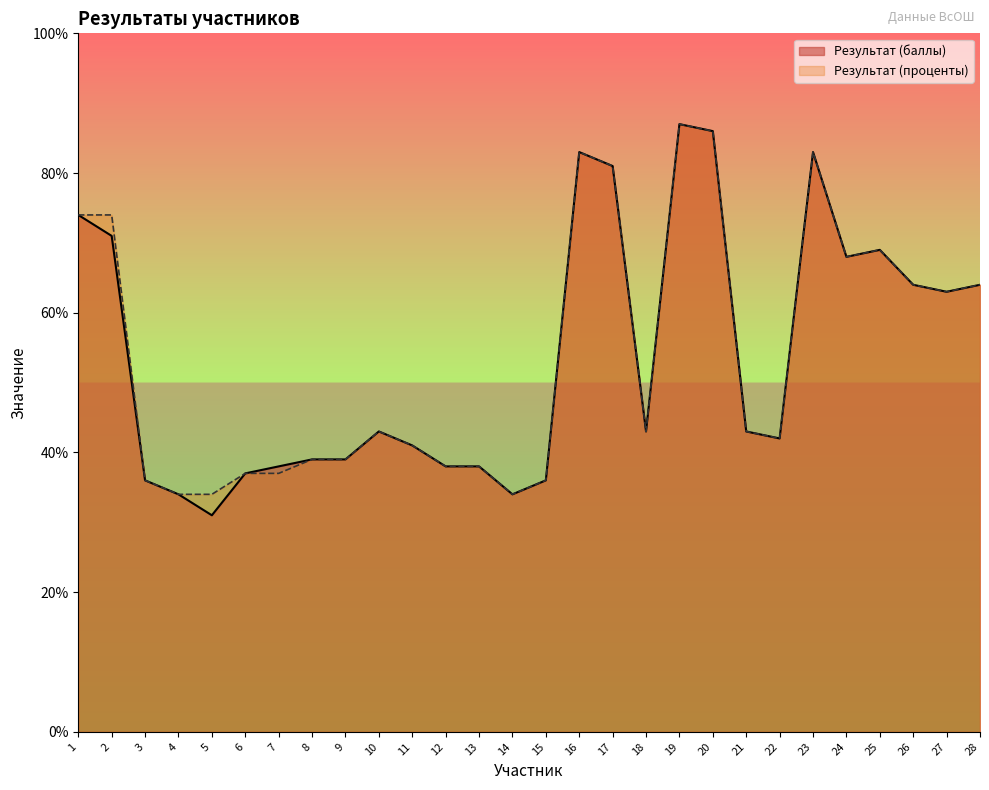

True or false: Результат (проценты) and Результат (баллы) intersect in this chart.

False